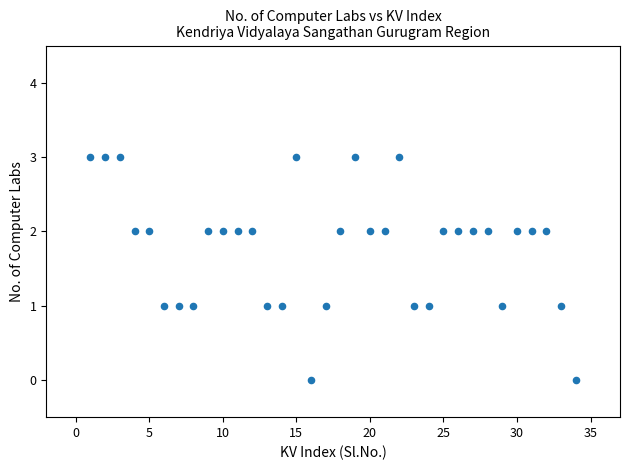

What is the range of X values (max minus min)?

33